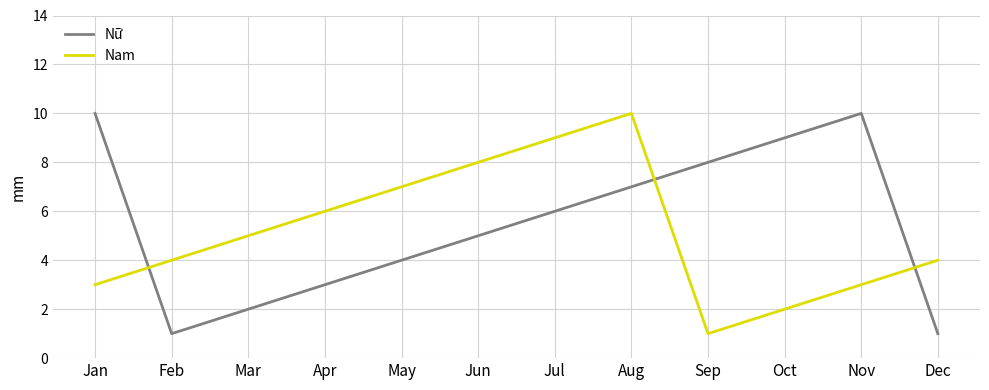

The value of Nữ at May is 6. True or false?

False